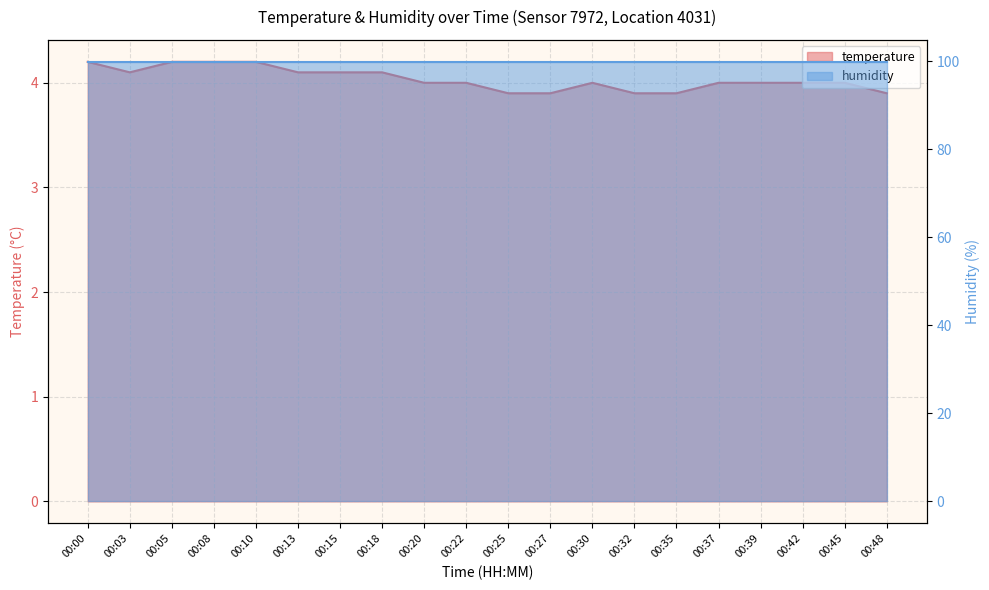

What is the difference between the second highest and minimum values?

0.3